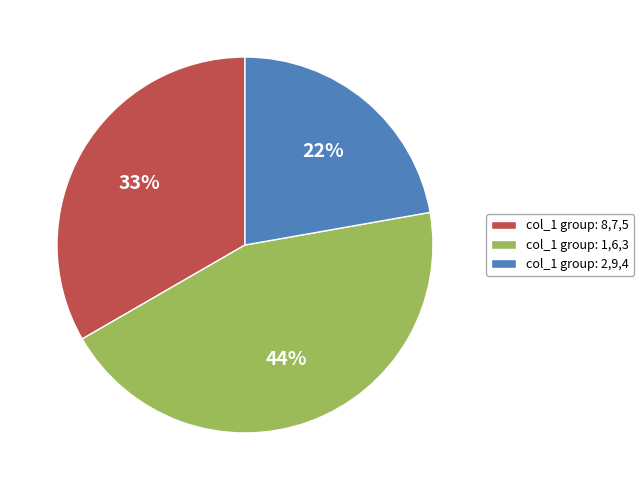

Is there a majority slice in this chart?

No